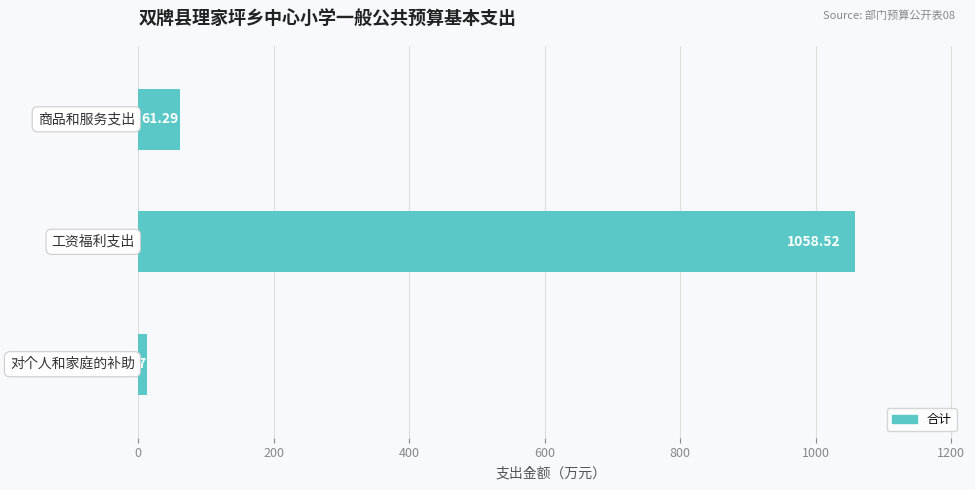

What is the average value?

377.8